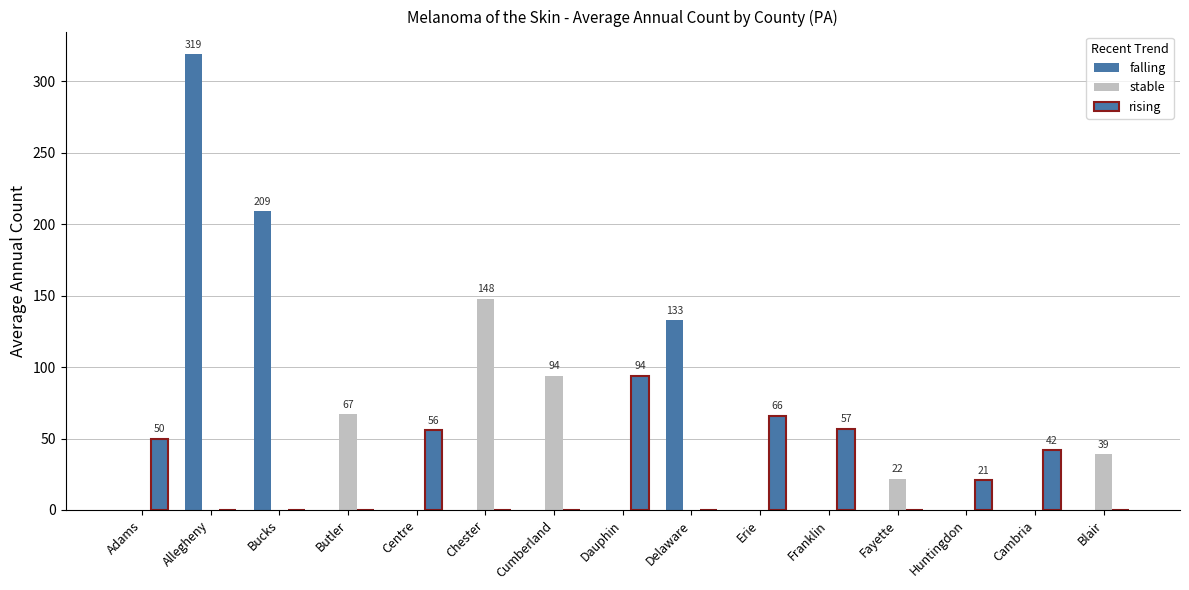

Which series has the widest spread of values?

falling